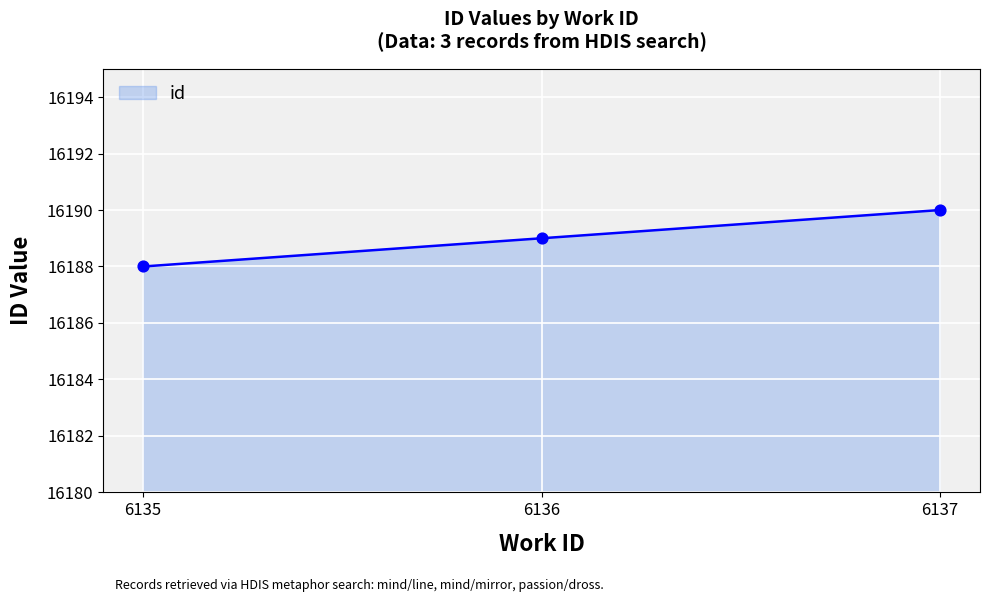

What is the change in value from 6136 to 6137?

+1